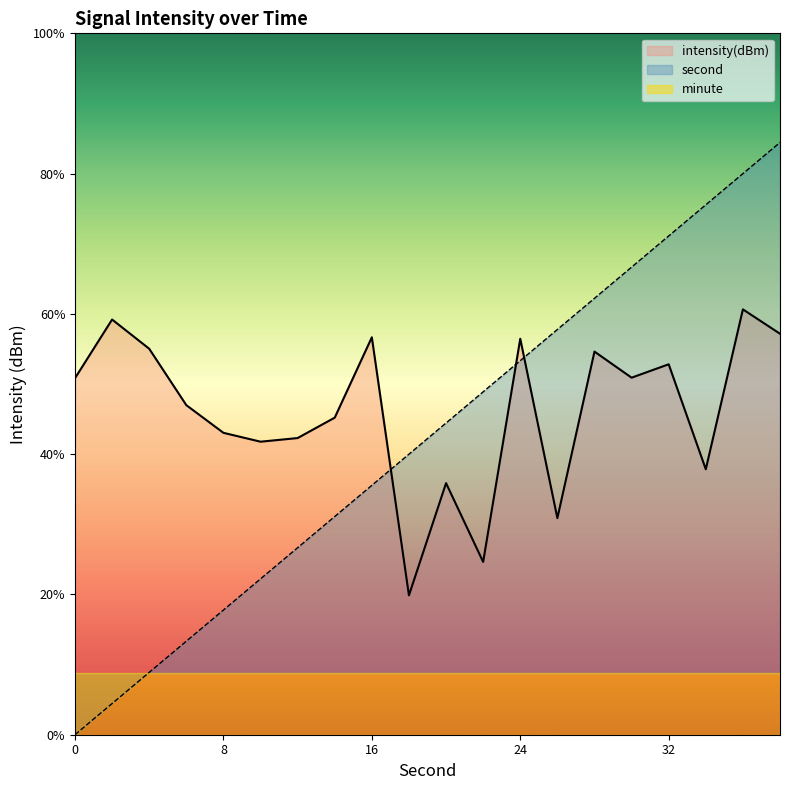

Which series has the largest total across all categories?

intensity(dBm)